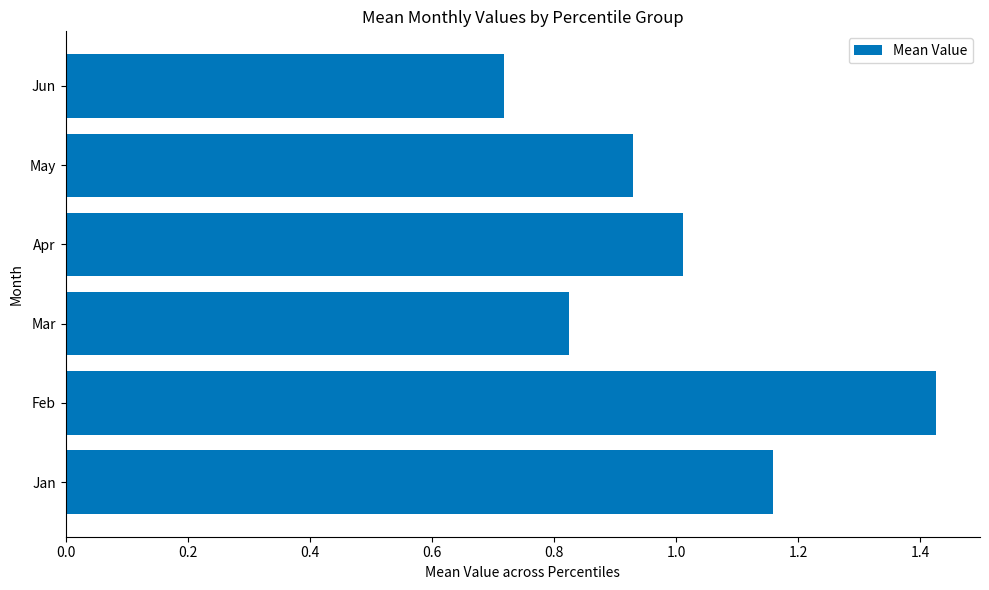

Which category has the highest value across all series?

Feb